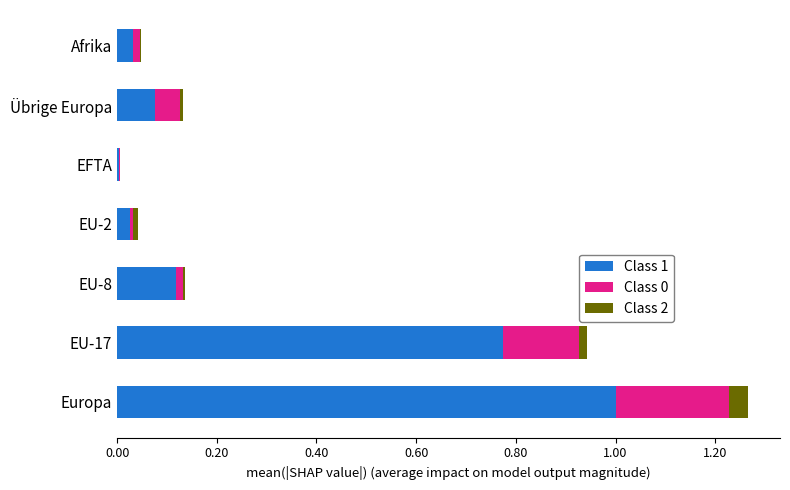

Count the number of categories in the chart.

7